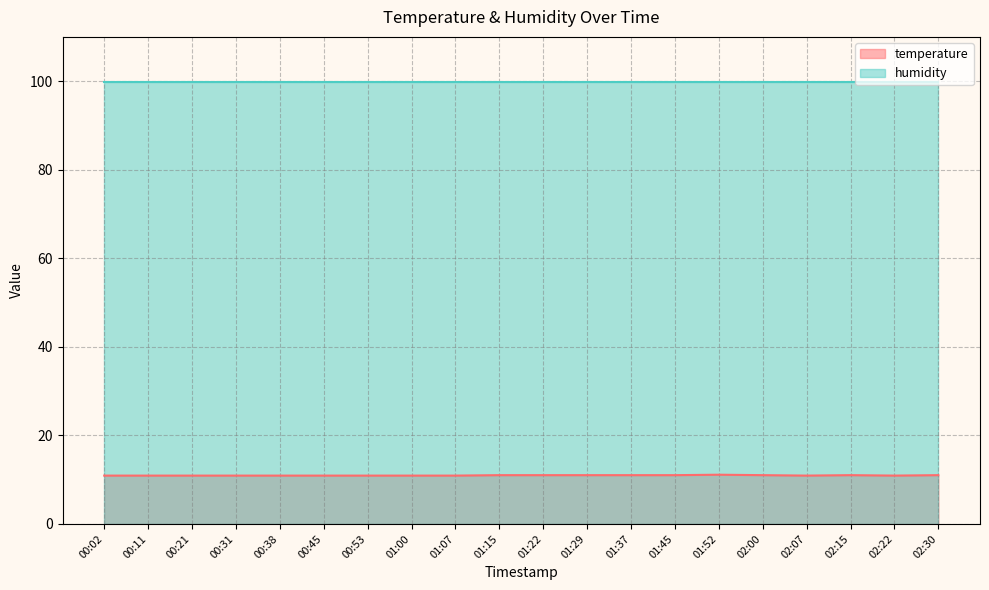

List the labels in order of value, largest first.

01:52, 01:15, 01:22, 01:29, 01:37, 01:45, 02:00, 02:15, 02:30, 00:02, 00:11, 00:21, 00:31, 00:38, 00:45, 00:53, 01:00, 01:07, 02:07, 02:22